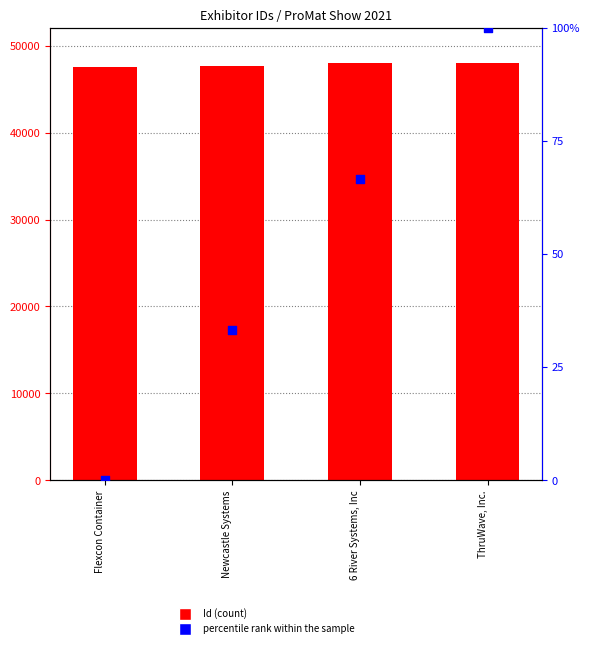

At how many categories does at least one series exceed 4187?

4